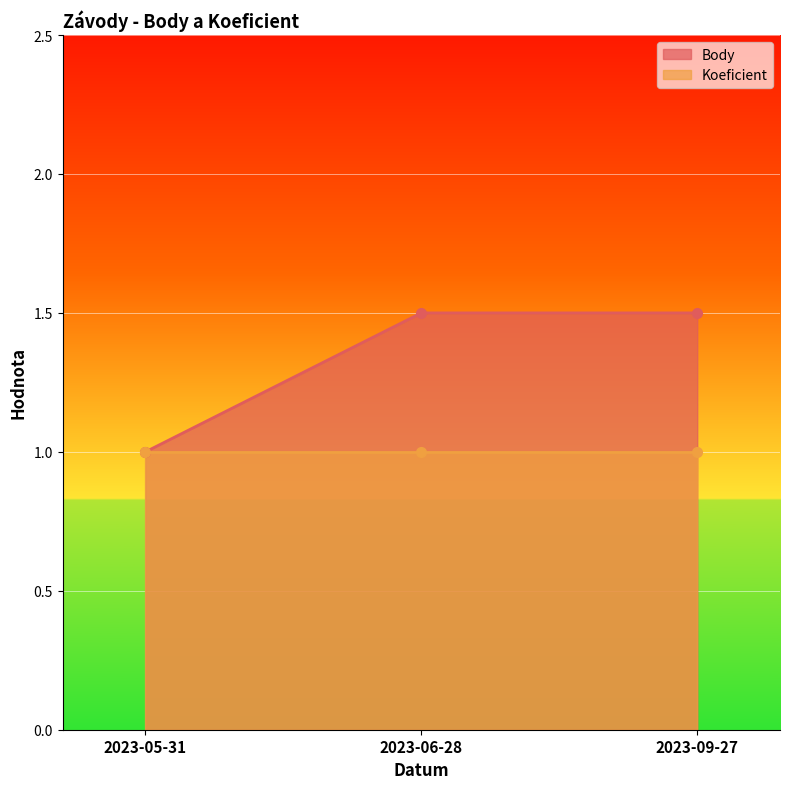

How many values are between 1 and 2?

3